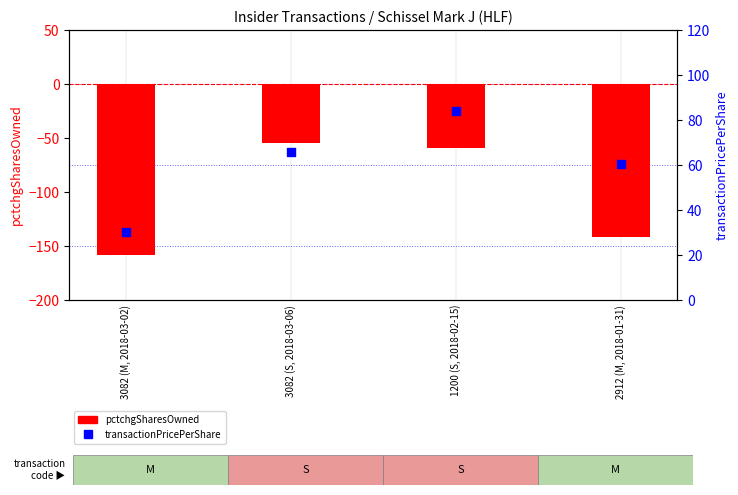

What are all the series names shown in the legend?

pctchgSharesOwned, transactionPricePerShare